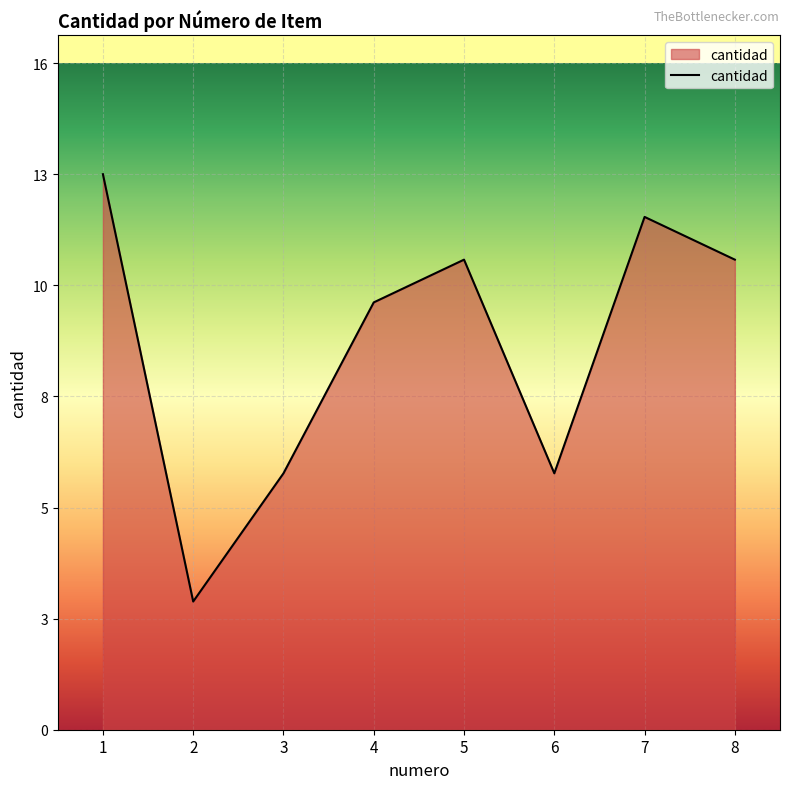

Which label corresponds to the largest value in the chart?

1